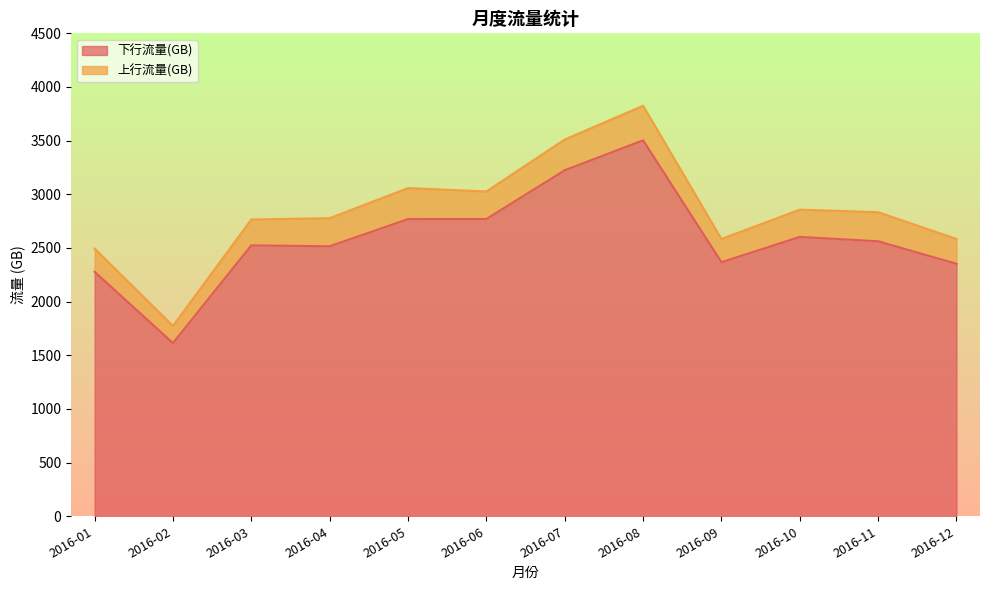

The value at 2016-04 is 2515.9. True or false?

True